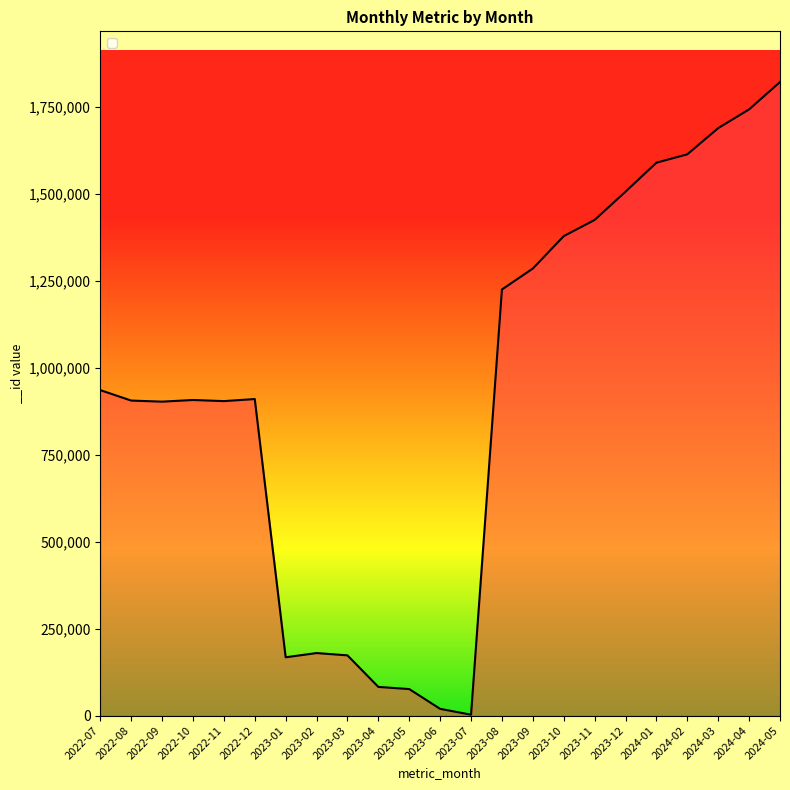

Does the chart display data point markers on the line(s)?

No